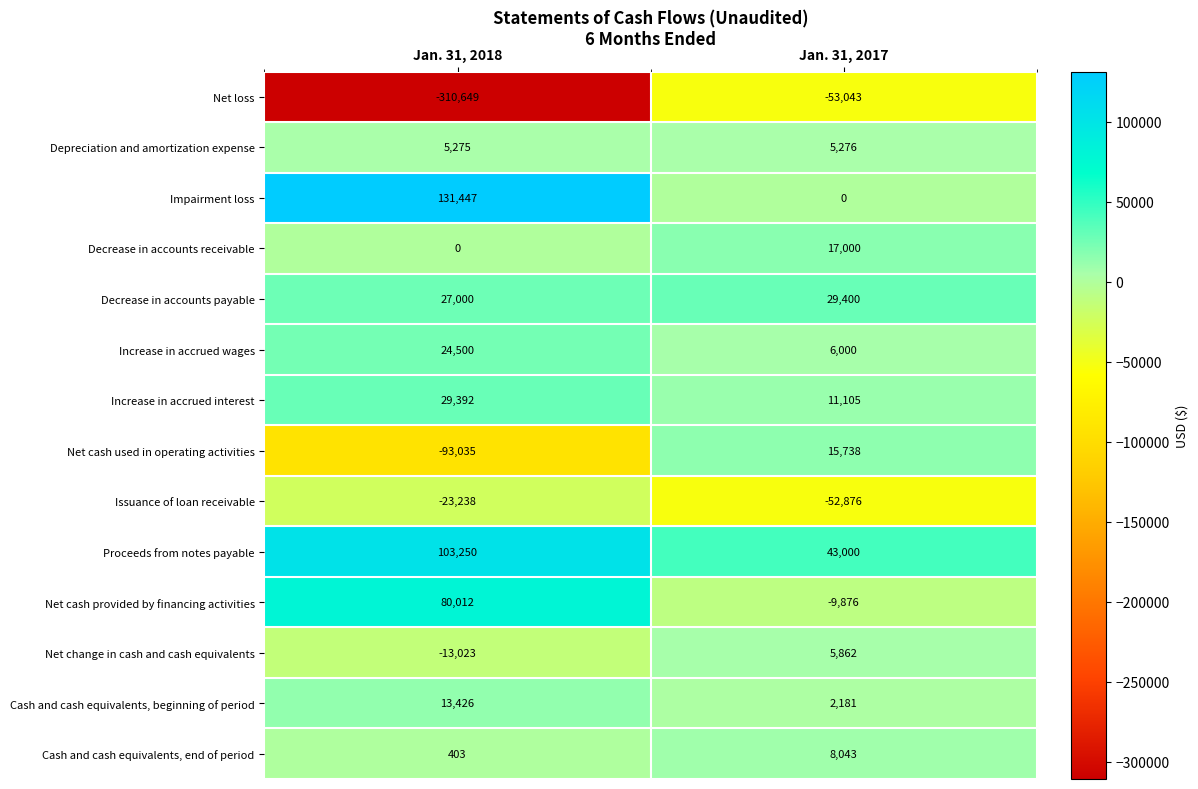

Where is Impairment loss nearest to the value 65723?

Jan. 31, 2017